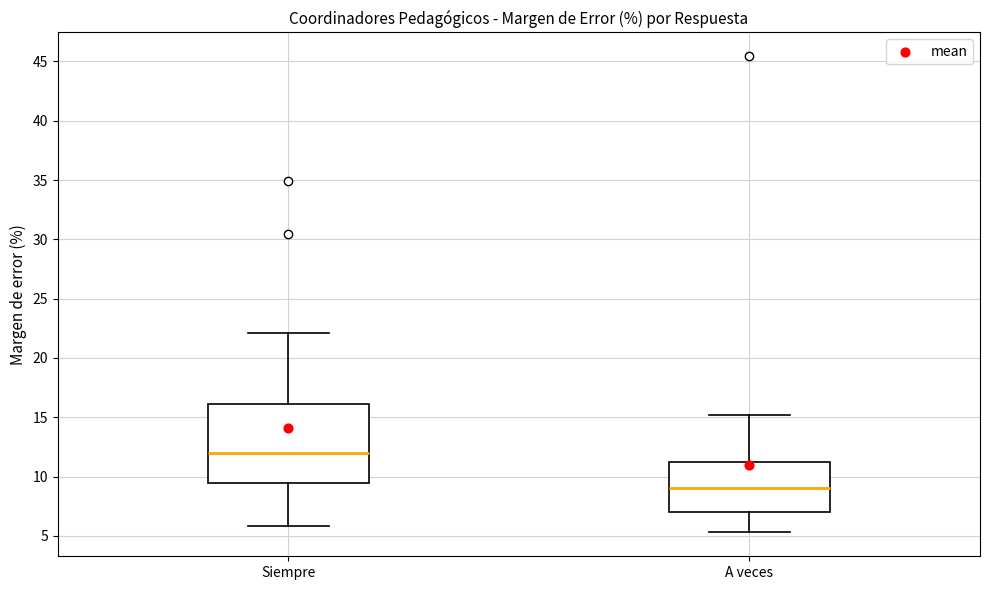

Which box's median line is the lowest?

A veces